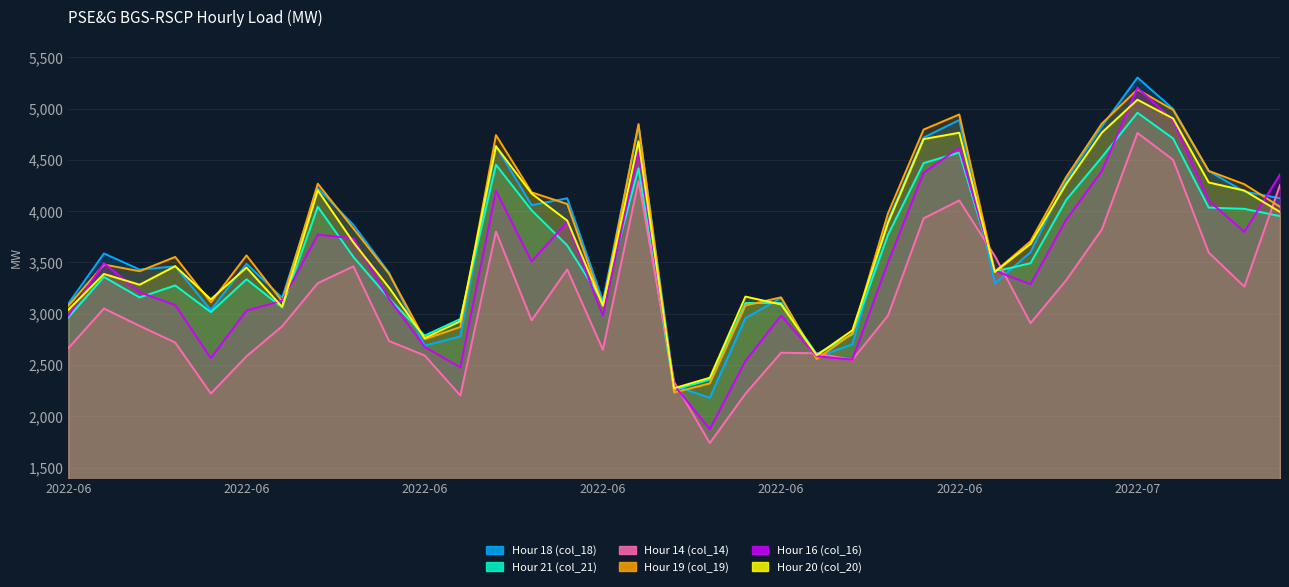

Rank the series by their maximum value, from lowest to highest.

Hour 14 (col_14), Hour 21 (col_21), Hour 20 (col_20), Hour 19 (col_19), Hour 16 (col_16), Hour 18 (col_18)